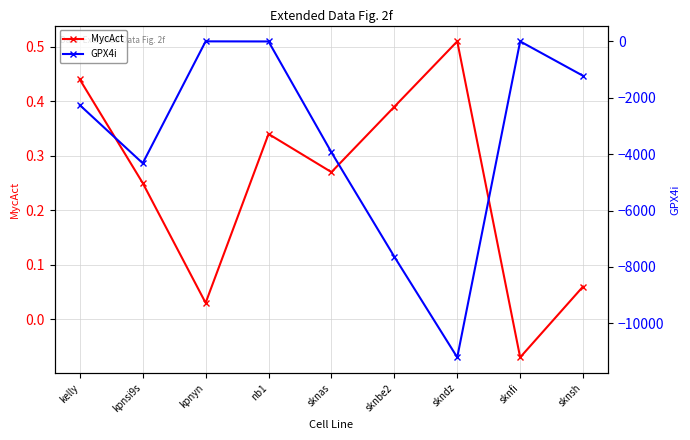

What are all the series names shown in the legend?

MycAct, GPX4i